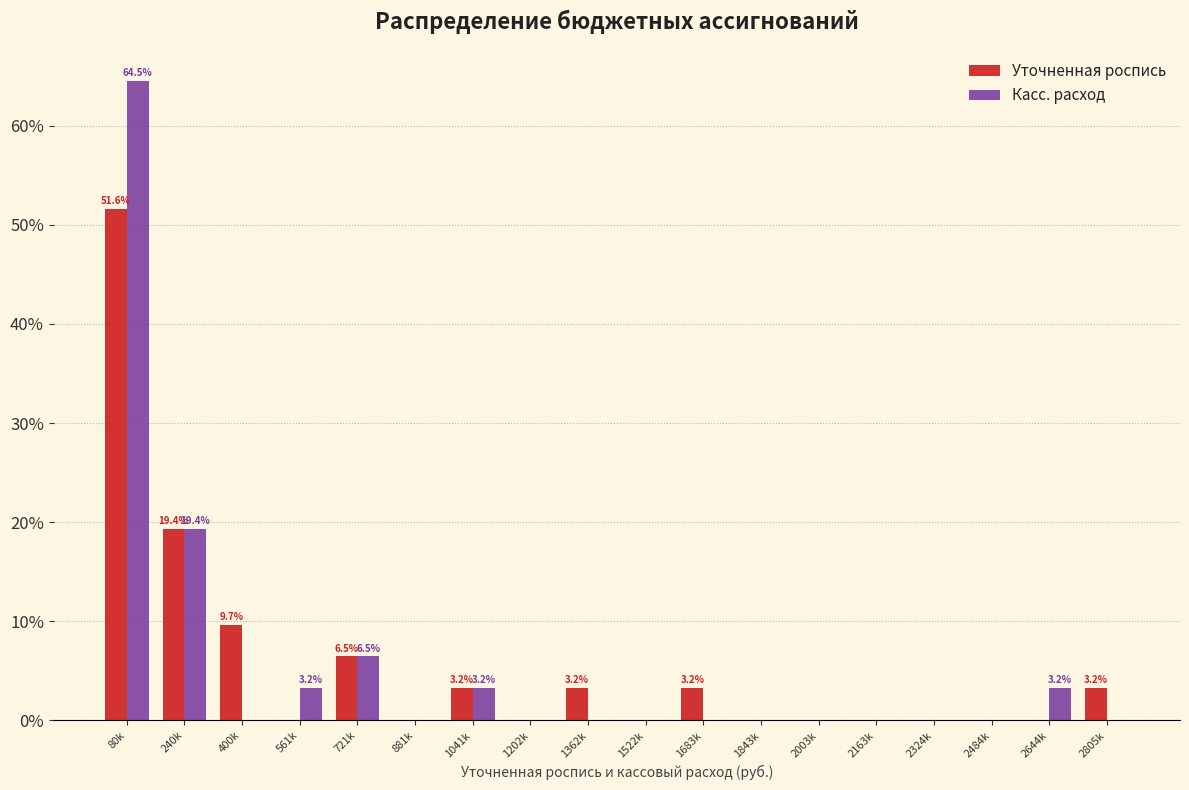

What are all the series names shown in the legend?

Уточненная роспись, Касс. расход